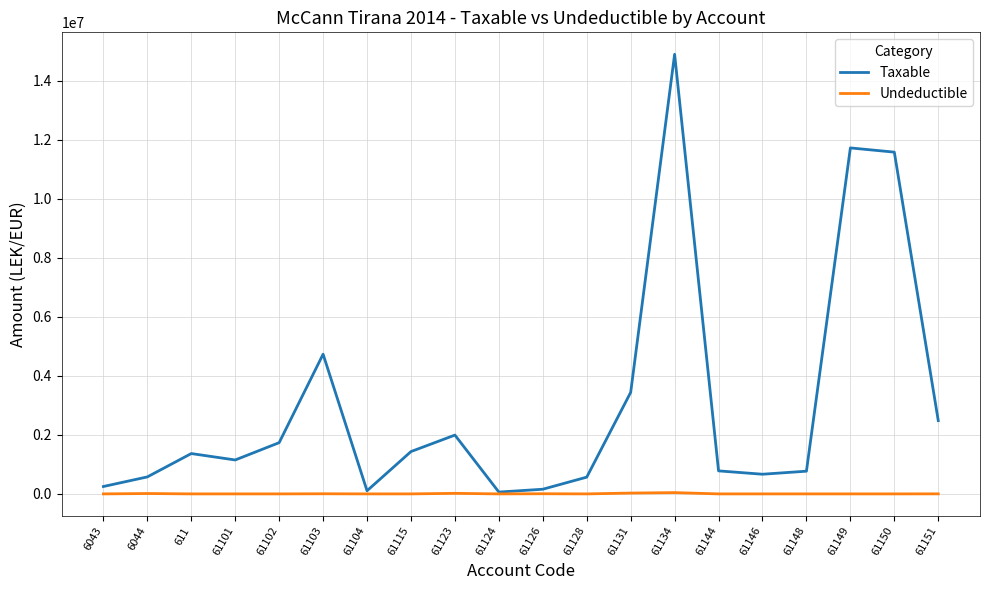

Between 61128 and 61149, which series saw the biggest shift?

Taxable